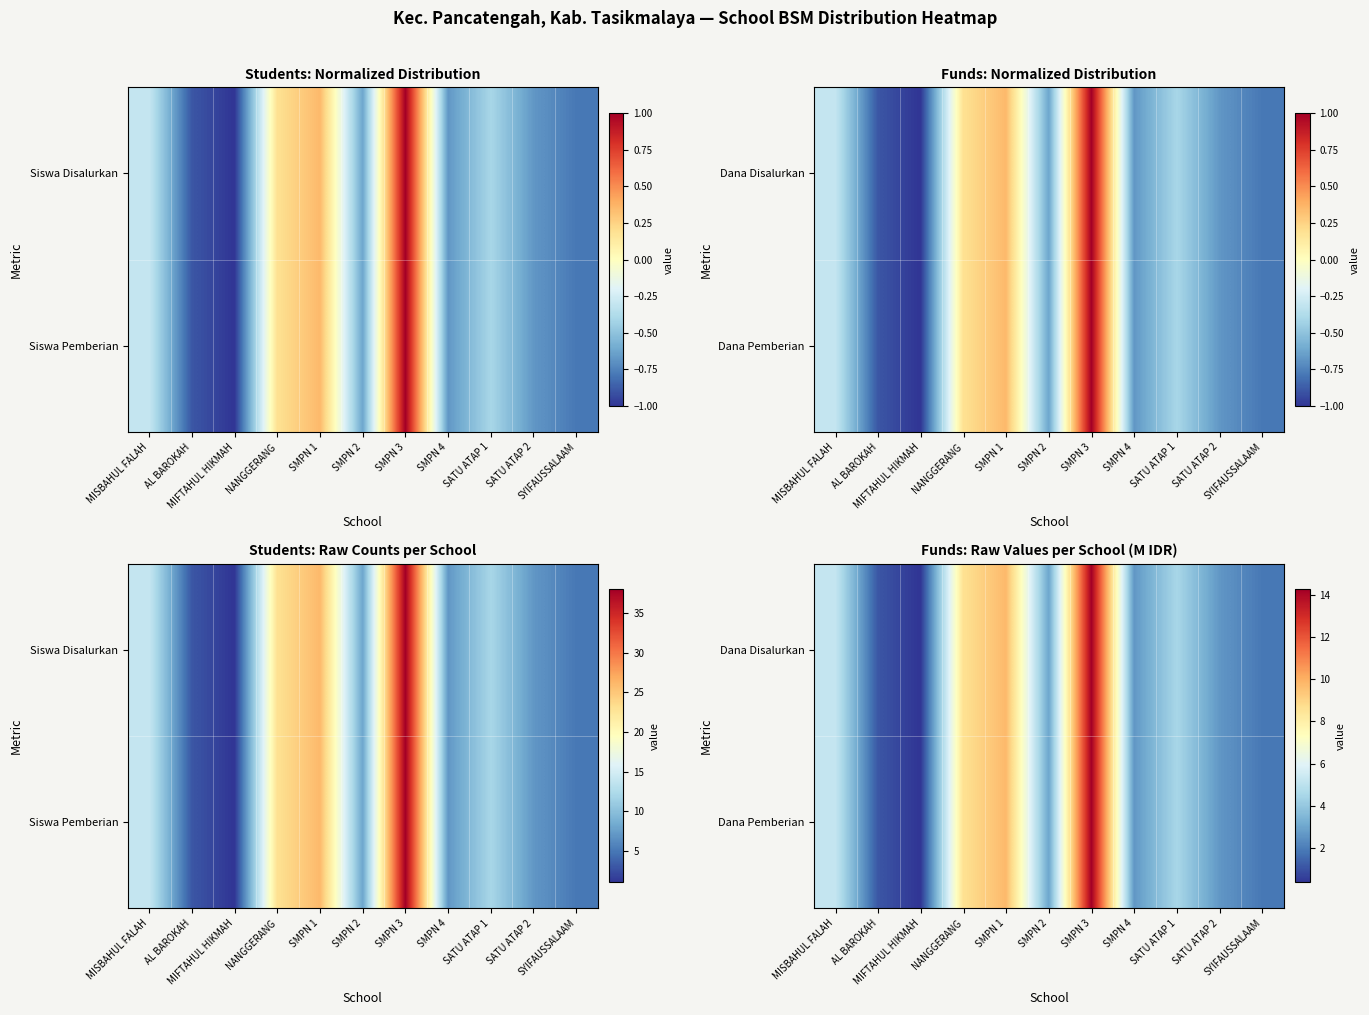

What is the maximum value shown in the chart?

14.2